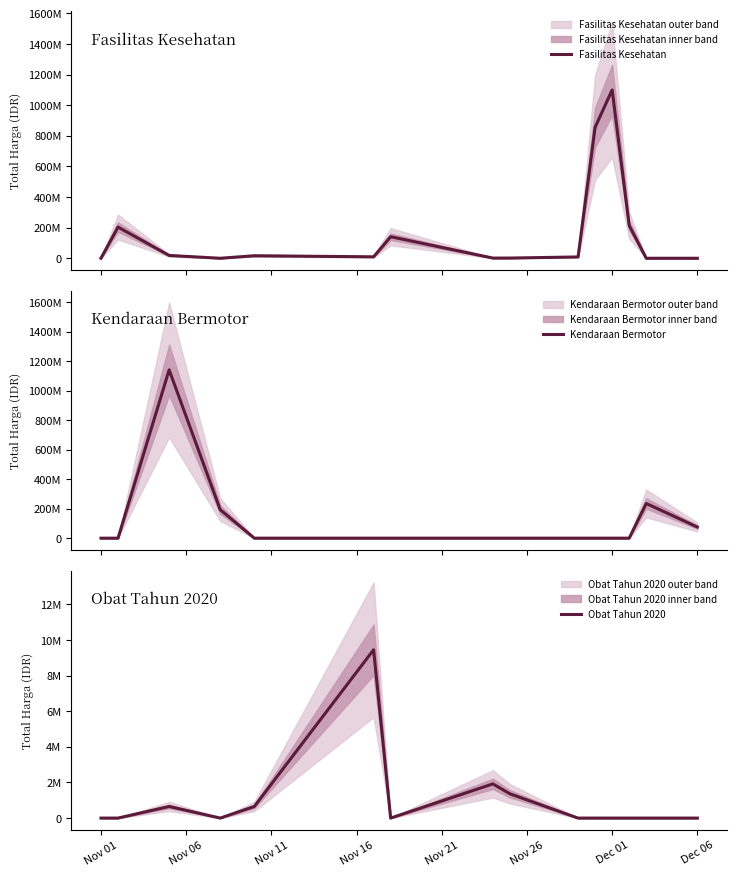

Reading left to right, list all the values displayed in this chart.

Fasilitas Kesehatan: 0	204000000	18398600	0	16452000	9450400	141000000	1211600	1363400	8635000	855799490	1100000000	214361017	0	0
Kendaraan Bermotor: 0	0	1140888600	193029800	0	0	0	0	0	0	0	0	0	235300000	75430000
Obat Tahun 2020: 0	0	652000	0	652000	9450400	0	1920000	1363400	0	0	0	0	0	0